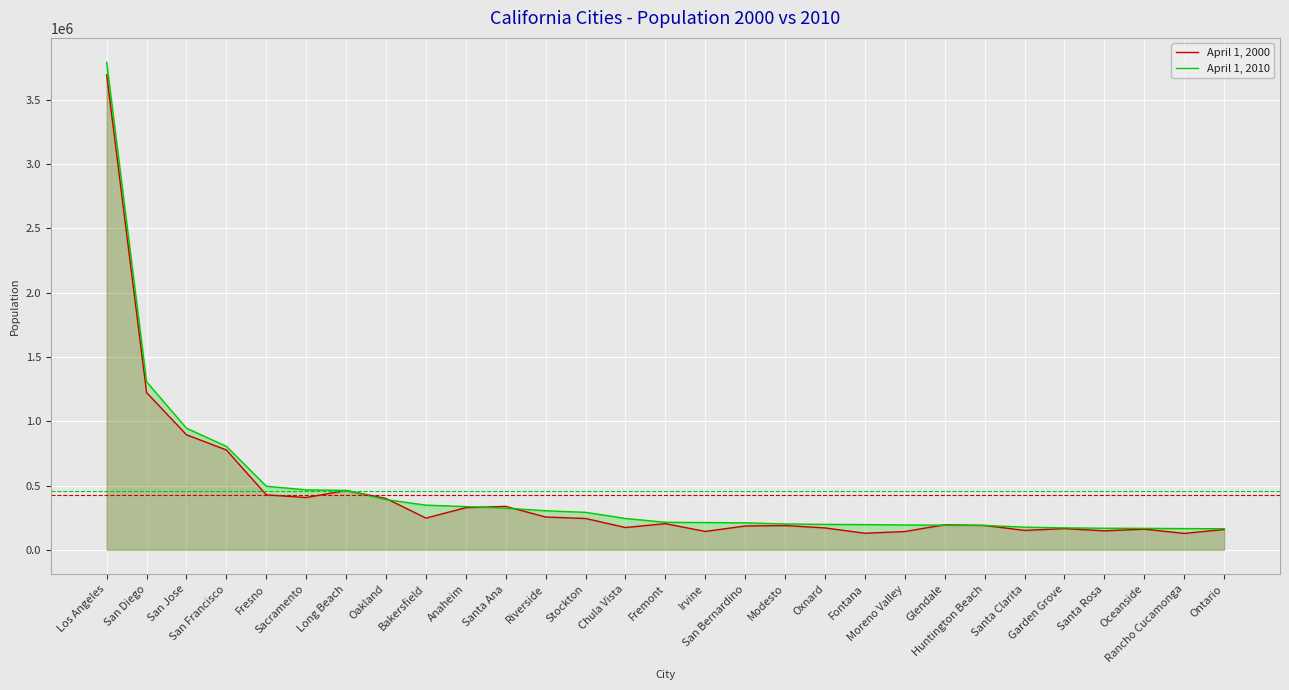

What is the value of the April 1, 2000 point at the 16th from the left?

143072